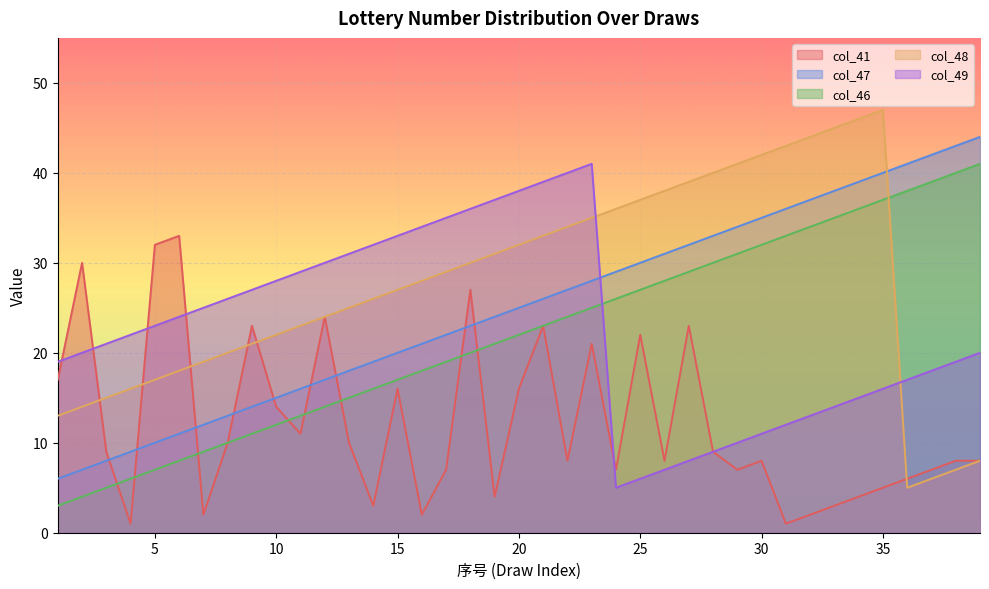

List the labels in order of col_48 value, largest first.

35, 34, 33, 32, 31, 30, 29, 28, 27, 26, 25, 24, 23, 22, 21, 20, 19, 18, 17, 16, 15, 14, 13, 12, 11, 10, 9, 8, 7, 6, 5, 4, 3, 2, 1, 39, 38, 37, 36